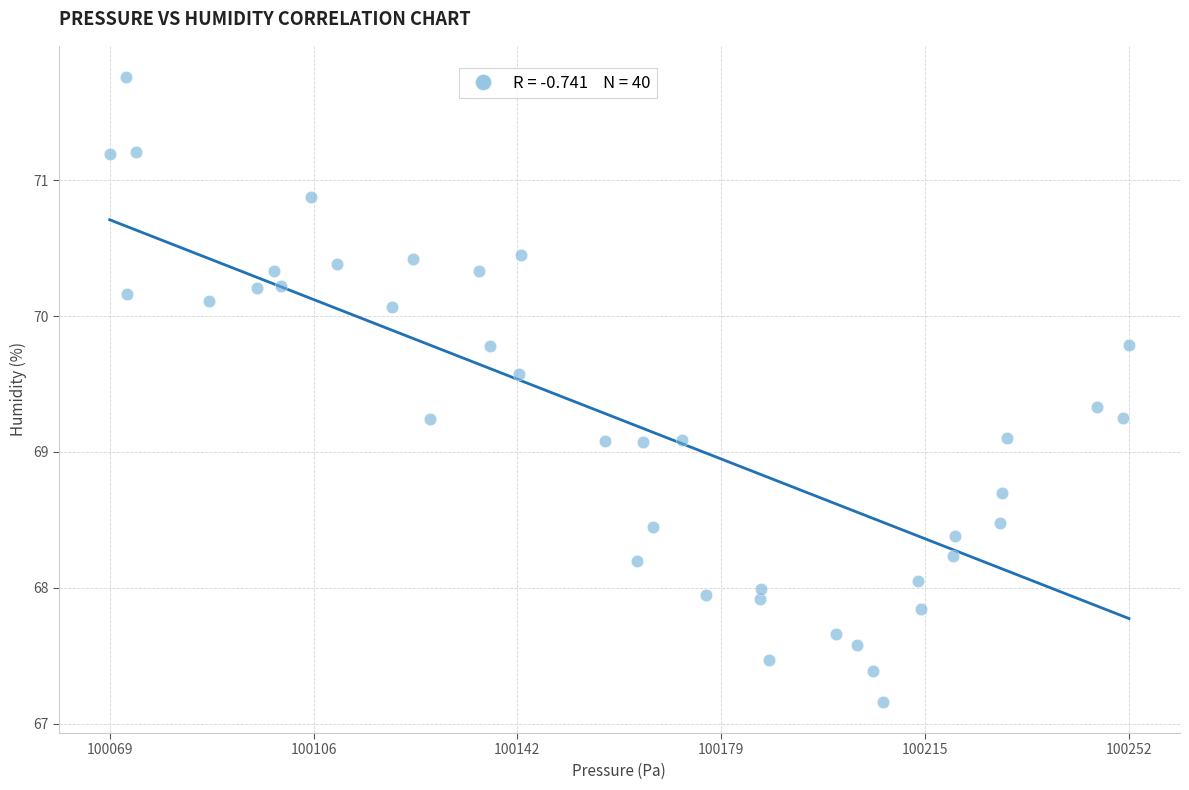

What is the range of X values (max minus min)?

182.5